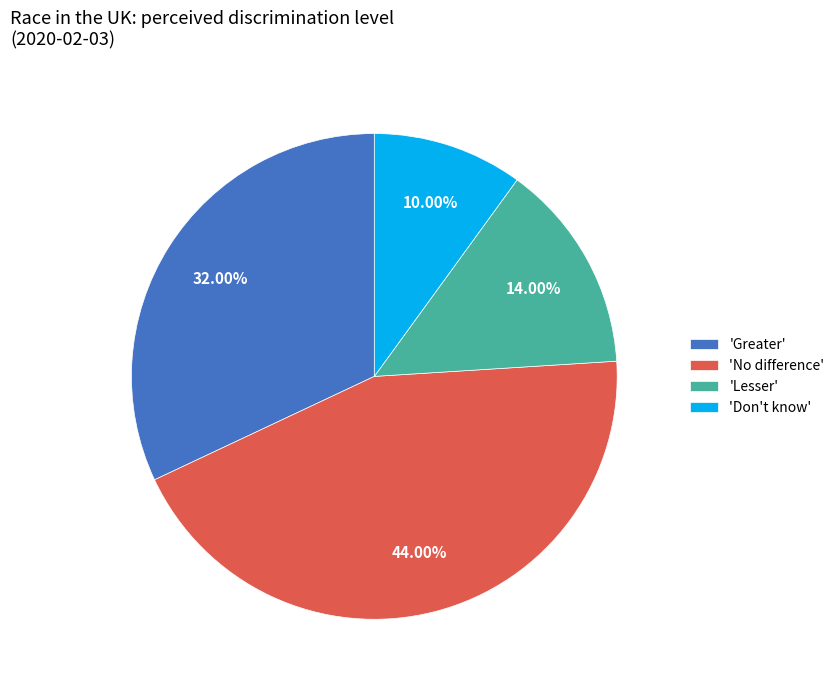

Is the sum of 'Lesser' and 'No difference' greater than half?

Yes